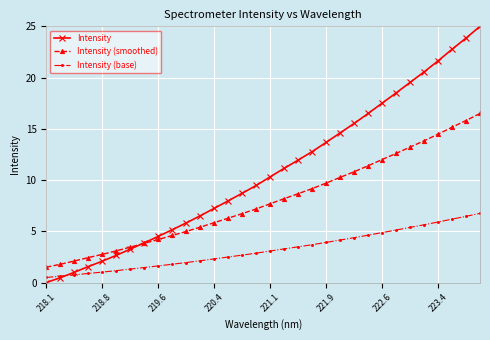

What is the difference between the maximum and minimum values in the Intensity (smoothed) series?

15.0